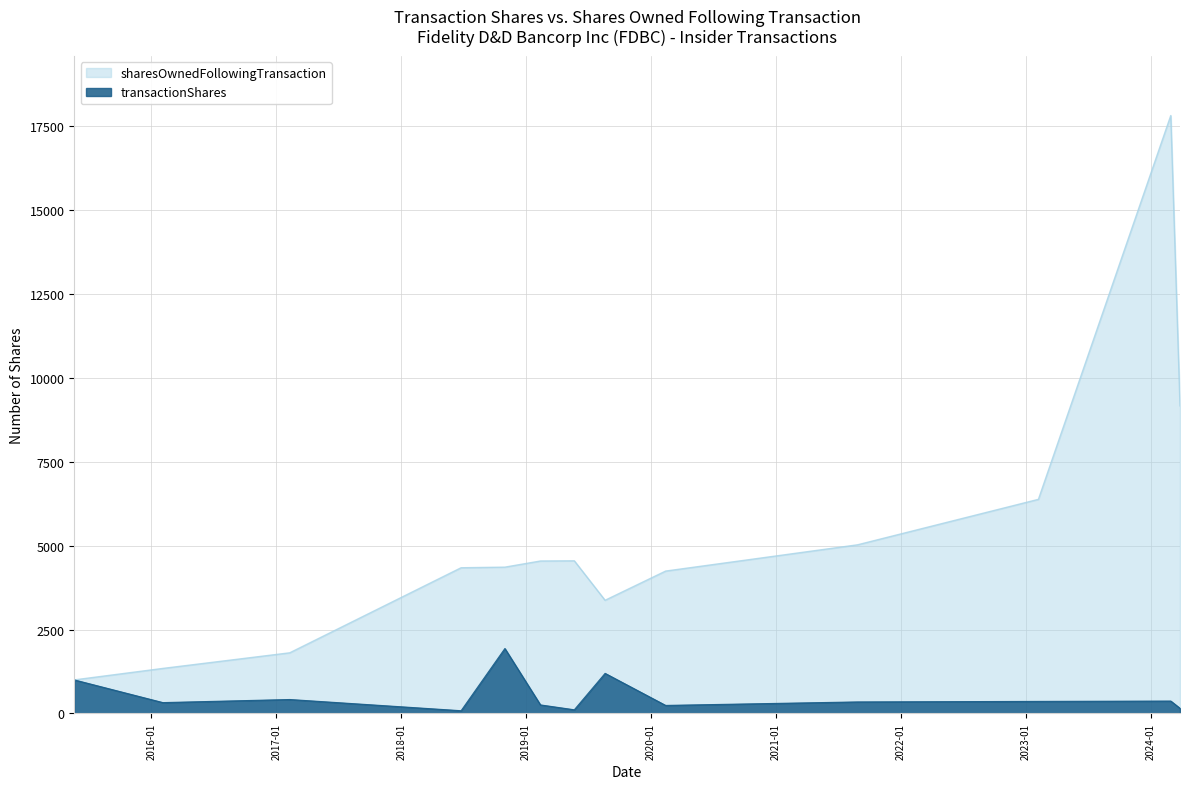

Rank the series by their maximum value, from highest to lowest.

sharesOwnedFollowingTransaction, transactionShares